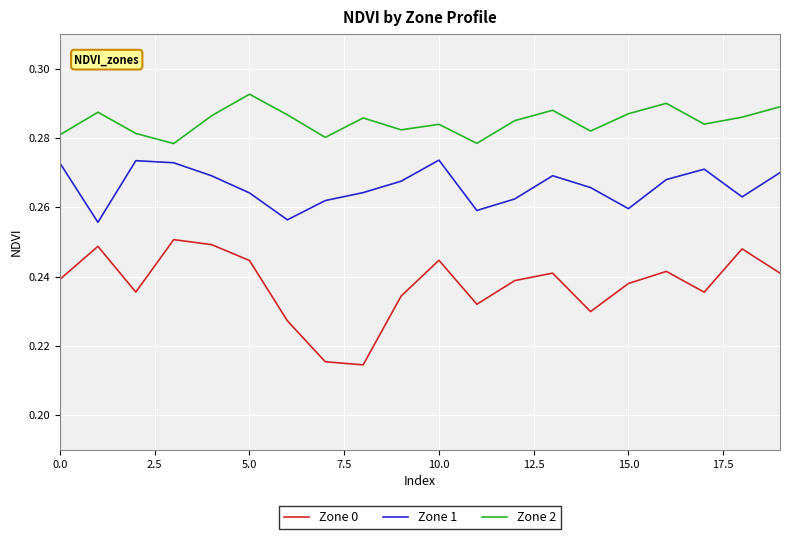

True or false: Zone 0 and Zone 1 intersect in this chart.

False